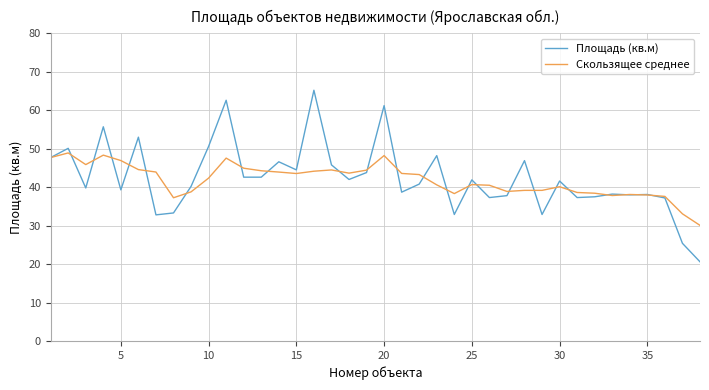

True or false: Скользящее среднее and Площадь (кв.м) cross at least once.

True